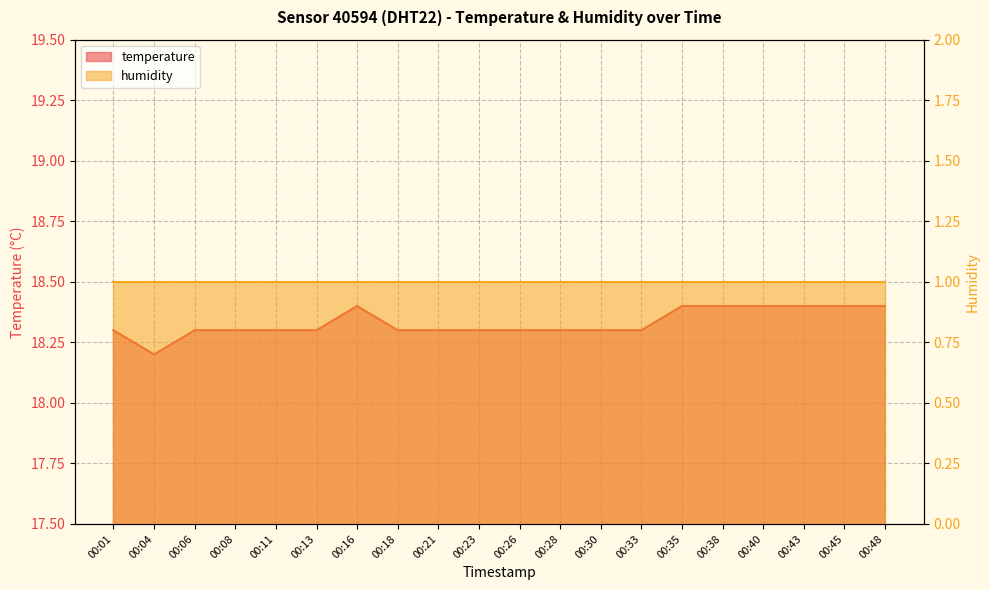

How many interior local peaks does the temperature series have?

1